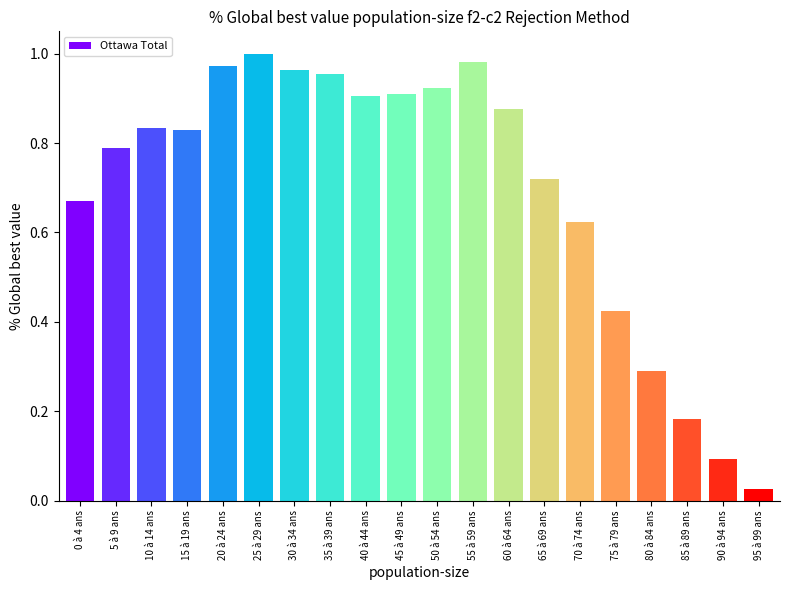

At which category does the chart reach its minimum across all series?

95 à 99 ans